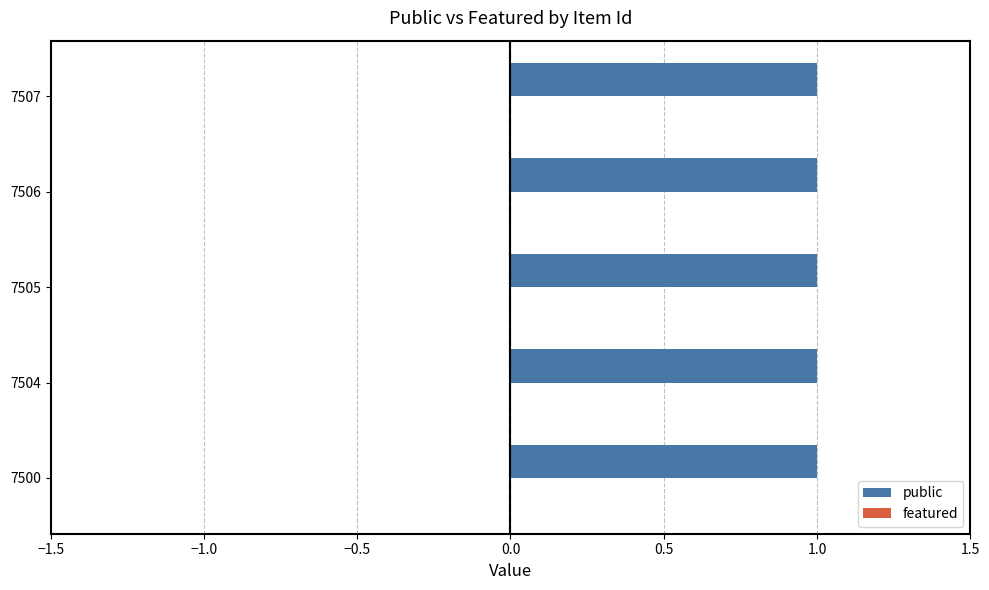

Does the chart contain any negative values?

No